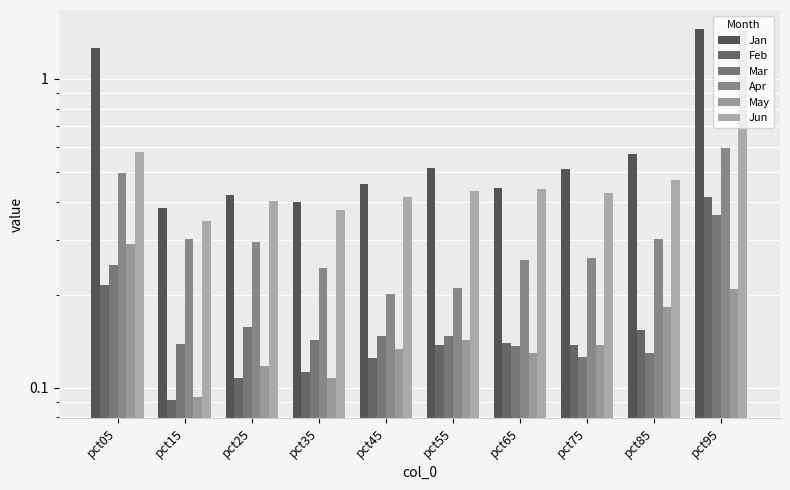

How many groups of bars are there?

10